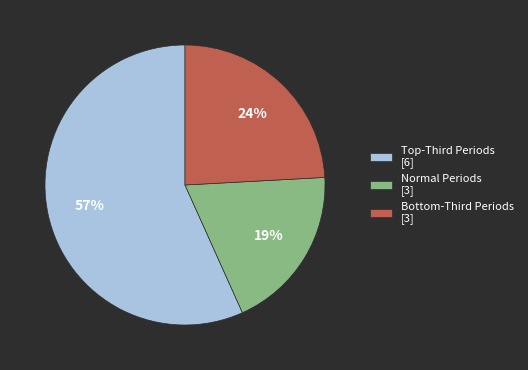

To the nearest percent, what is the difference between the largest and smallest slice percentages?

38%